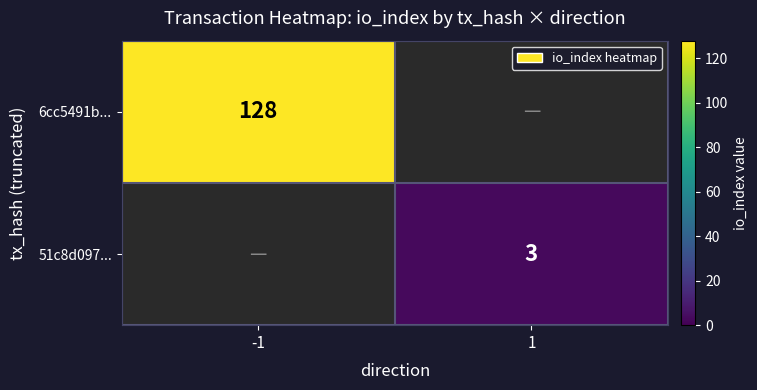

True or false: 6cc5491b... has a value of 183 at -1.

False